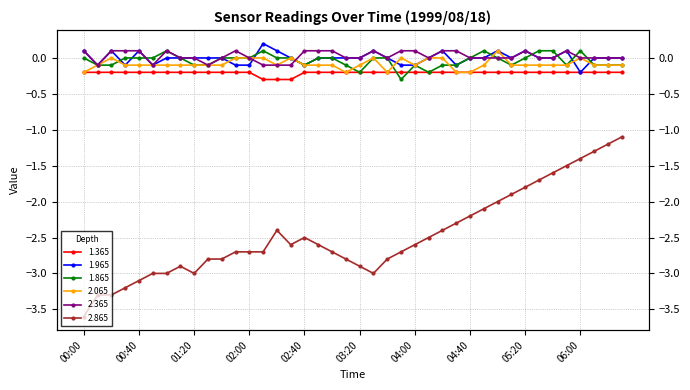

Reading left to right, transcribe all the data shown in this chart.

1.365: -0.2	-0.2	-0.2	-0.2	-0.2	-0.2	-0.2	-0.2	-0.2	-0.2	-0.2	-0.2	-0.2	-0.3	-0.3	-0.3	-0.2	-0.2	-0.2	-0.2	-0.2	-0.2	-0.2	-0.2	-0.2	-0.2	-0.2	-0.2	-0.2	-0.2	-0.2	-0.2	-0.2	-0.2	-0.2	-0.2	-0.2	-0.2	-0.2	-0.2
1.965: 0.1	-0.1	0.1	-0.1	0.1	-0.1	0.0	-0.0	0.0	0.0	0.0	-0.1	-0.1	0.2	0.1	0.0	-0.1	-0.0	0.0	0.0	-0.0	0.1	0.0	-0.1	-0.1	0.0	0.1	-0.1	0.0	0.0	0.1	-0.0	0.1	0.0	-0.0	0.1	-0.2	0.0	0.0	0.0
1.865: 0.0	-0.1	-0.1	0.0	0.0	-0.0	0.1	0.0	-0.1	-0.1	-0.0	-0.0	-0.0	0.1	0.0	-0.0	-0.1	-0.0	-0.0	-0.1	-0.2	-0.0	-0.0	-0.3	-0.1	-0.2	-0.1	-0.1	-0.0	0.1	-0.0	-0.1	0.0	0.1	0.1	-0.1	0.1	-0.1	-0.1	-0.1
2.065: -0.2	-0.1	-0.0	-0.1	-0.1	-0.1	-0.1	-0.1	-0.1	-0.1	-0.1	-0.0	0.0	-0.0	-0.1	0.0	-0.1	-0.1	-0.1	-0.2	-0.1	-0.0	-0.2	0.0	-0.1	-0.0	-0.0	-0.2	-0.2	-0.1	0.1	-0.1	-0.1	-0.1	-0.1	-0.1	-0.0	-0.1	-0.1	-0.1
2.365: 0.1	-0.1	0.1	0.1	0.1	-0.1	0.1	-0.0	-0.0	-0.1	0.0	0.1	0.0	-0.1	-0.1	-0.1	0.1	0.1	0.1	0.0	0.0	0.1	0.0	0.1	0.1	0.0	0.1	0.1	0.0	0.0	-0.0	0.0	0.1	0.0	0.0	0.1	0.0	0.0	0.0	0.0
2.865: -3.6	-3.3	-3.3	-3.2	-3.1	-3.0	-3.0	-2.9	-3.0	-2.8	-2.8	-2.7	-2.7	-2.7	-2.4	-2.6	-2.5	-2.6	-2.7	-2.8	-2.9	-3.0	-2.8	-2.7	-2.6	-2.5	-2.4	-2.3	-2.2	-2.1	-2.0	-1.9	-1.8	-1.7	-1.6	-1.5	-1.4	-1.3	-1.2	-1.1